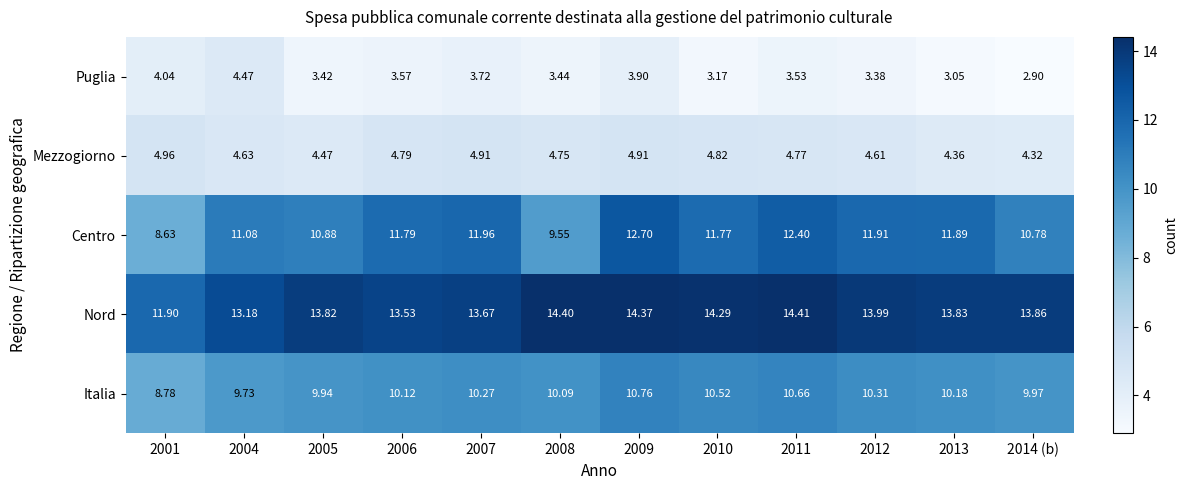

At 2004, list the series in order from smallest to largest.

Puglia, Mezzogiorno, Italia, Centro, Nord